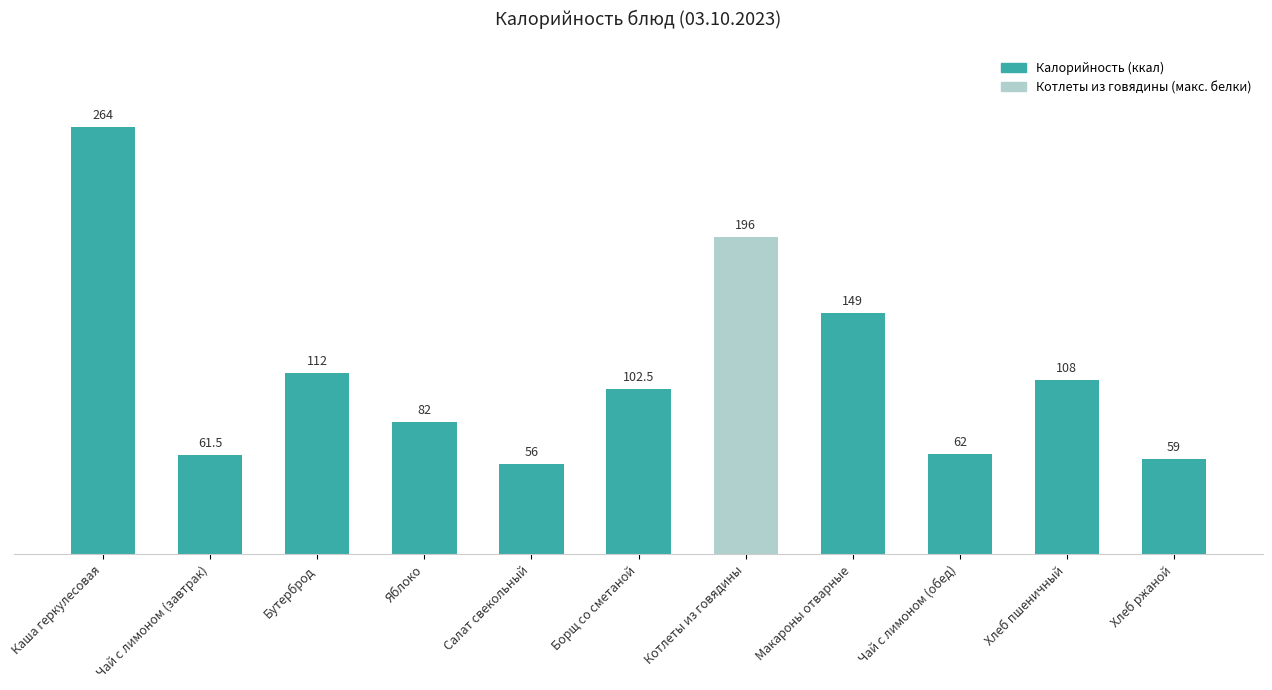

What is the difference between the values at Чай с лимоном (обед) and Чай с лимоном (завтрак)?

0.5